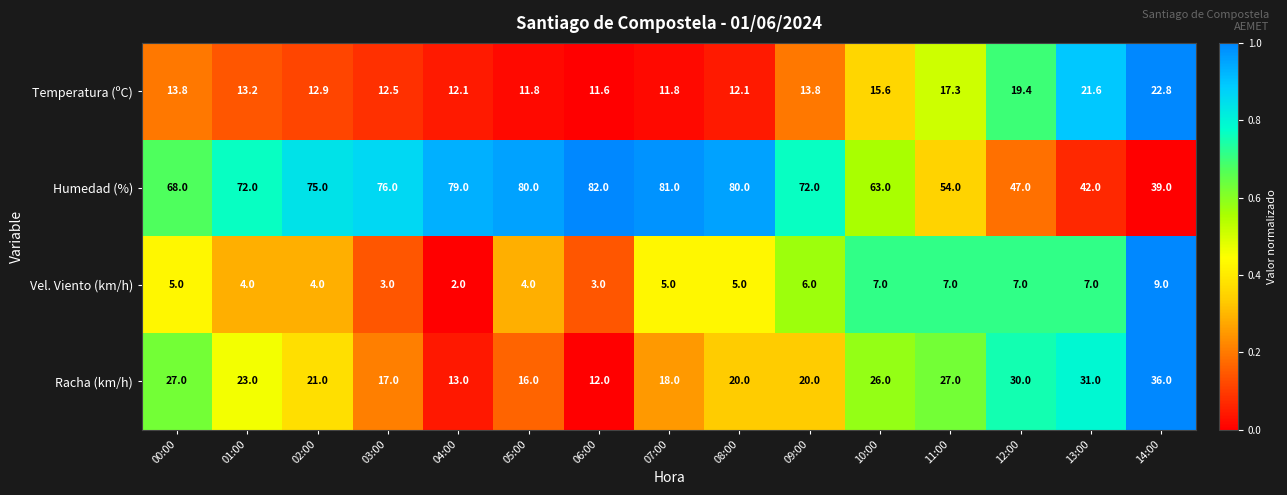

At which category is the sum across all series the highest?

08:00